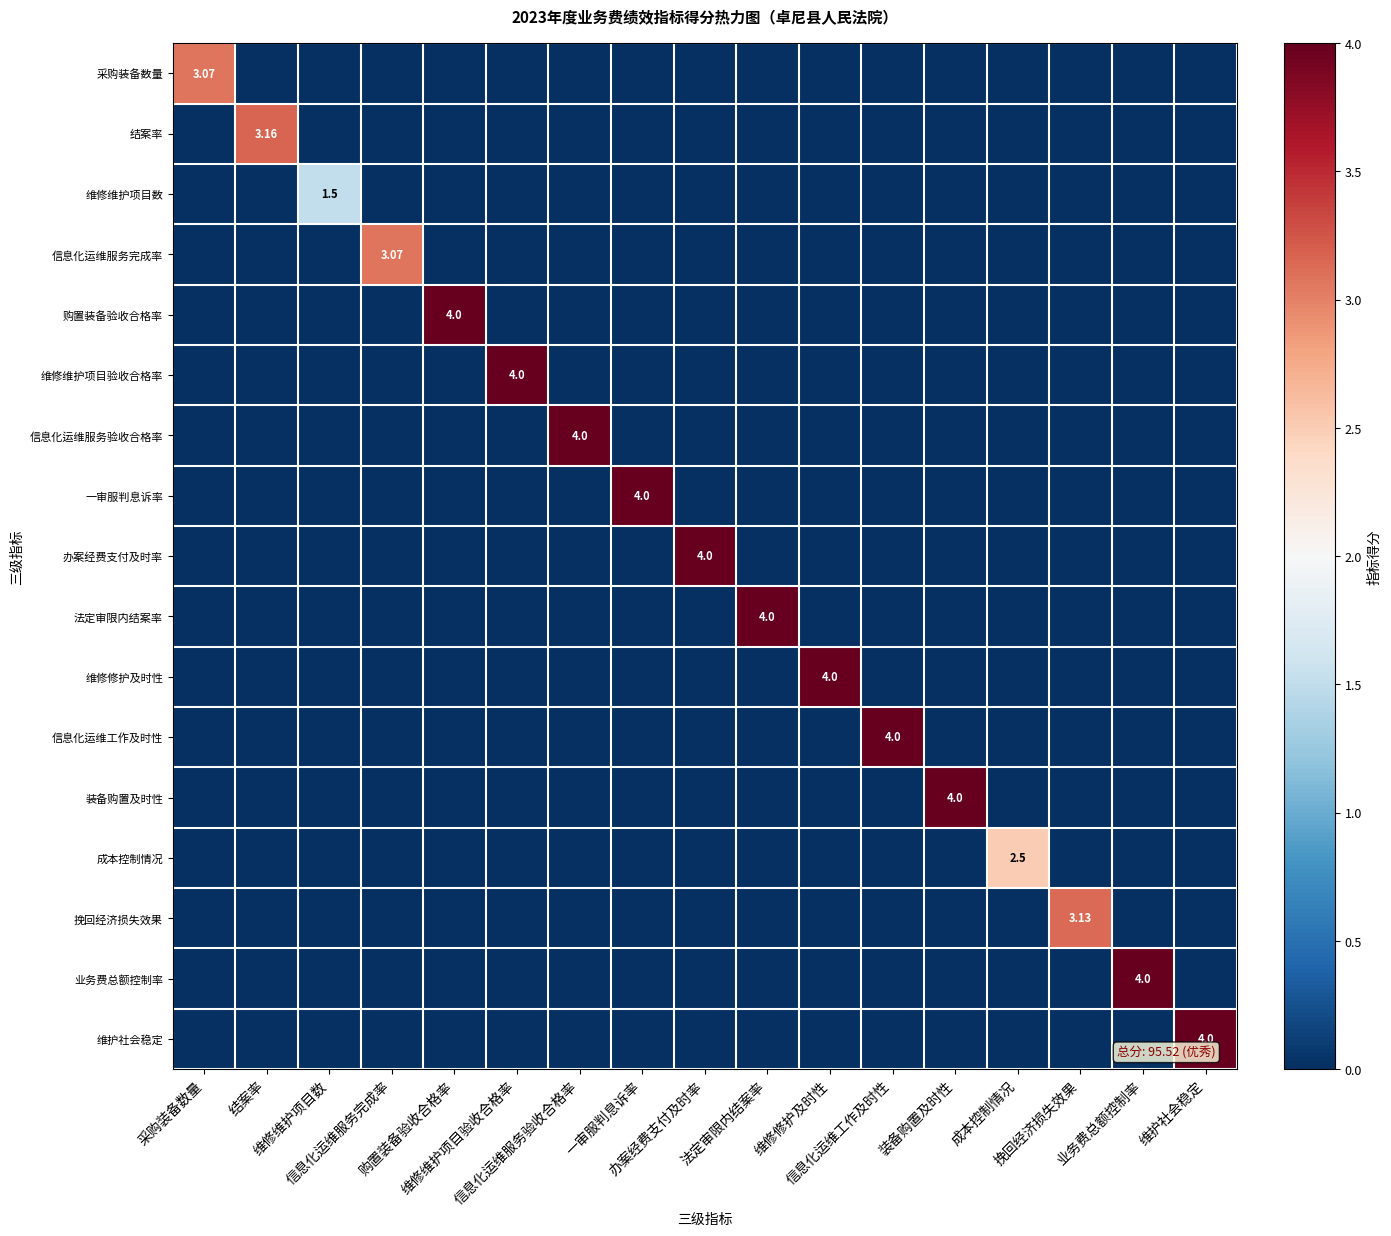

Is it true that 法定审限内结案率 equals 1.8 at 维修修护及时性?

False